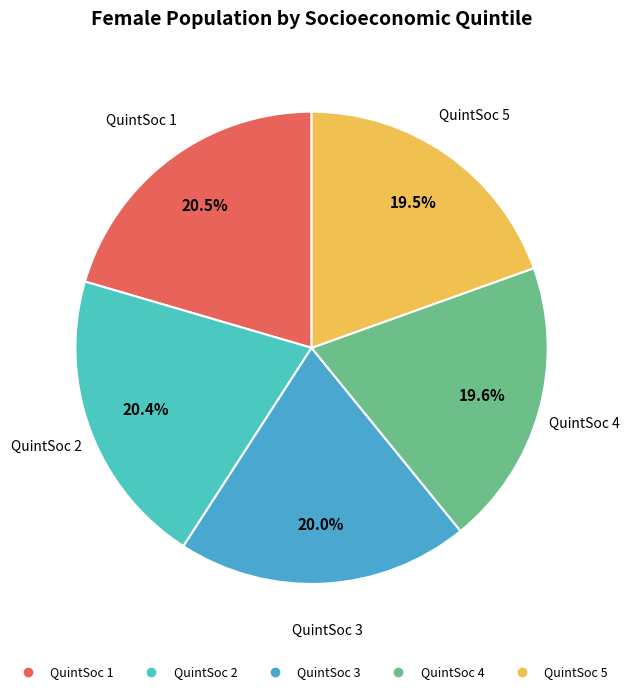

Count the number of slices in the pie.

5